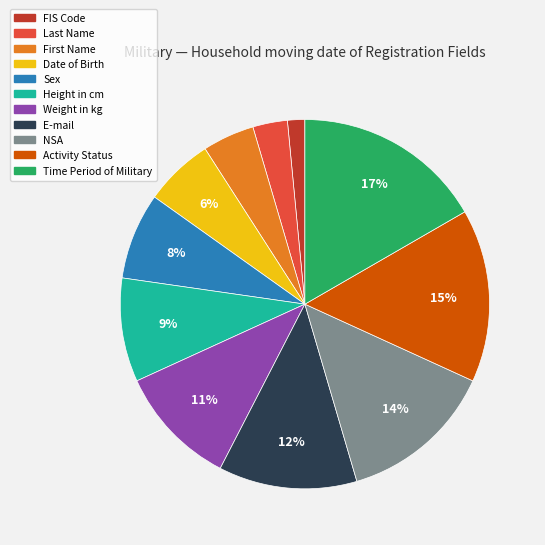

Combined, do NSA and Sex account for over 50%?

No